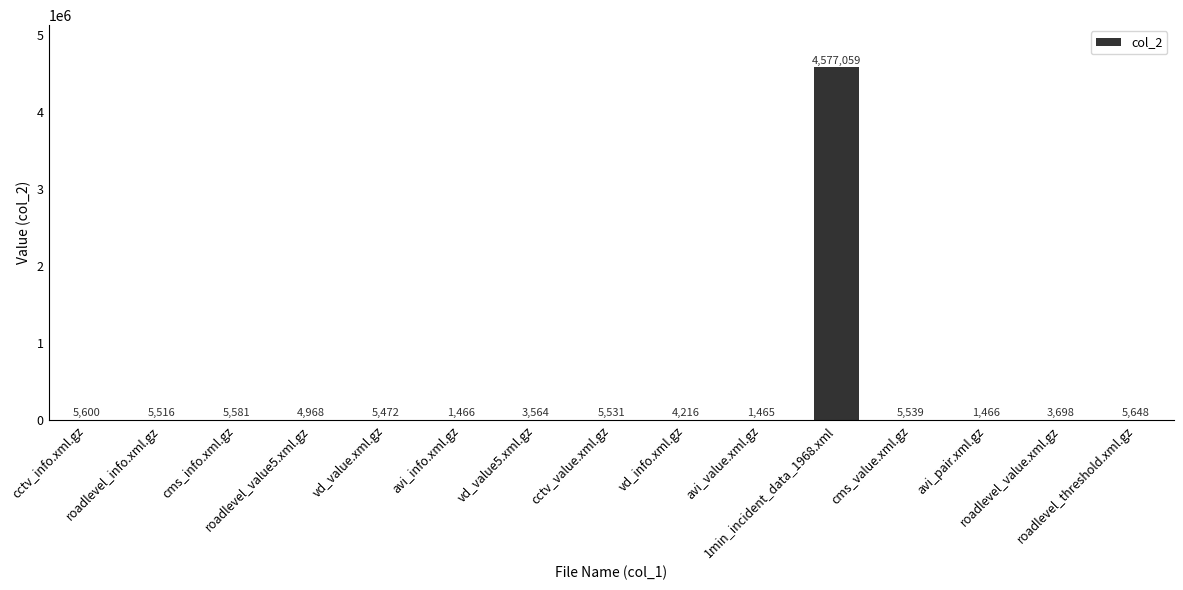

What is the maximum value shown in the chart?

4577059